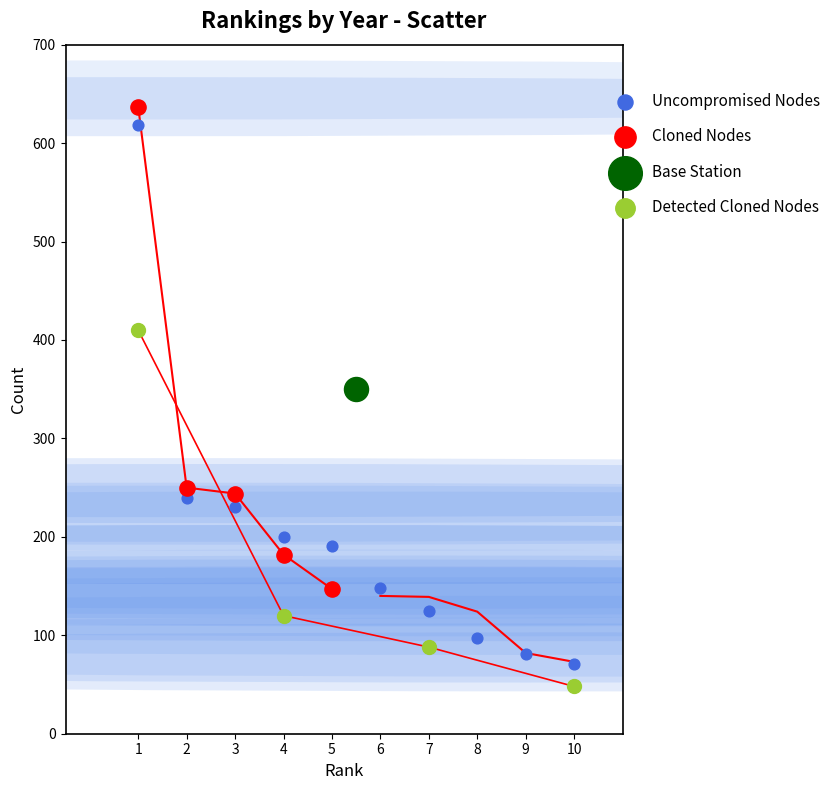

Which series contains the lowest Y value?

Detected Cloned Nodes